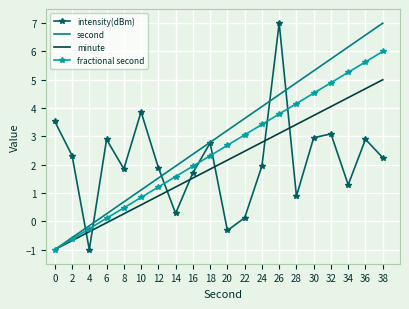

What is the approximate value of second at 36?

6.6